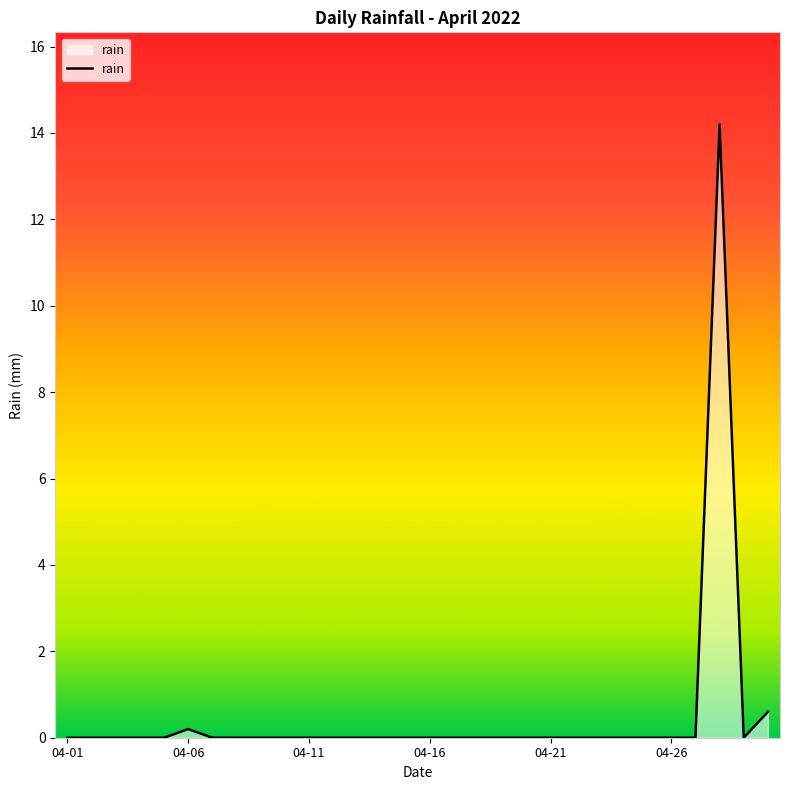

What is the difference between the maximum and minimum values?

14.2